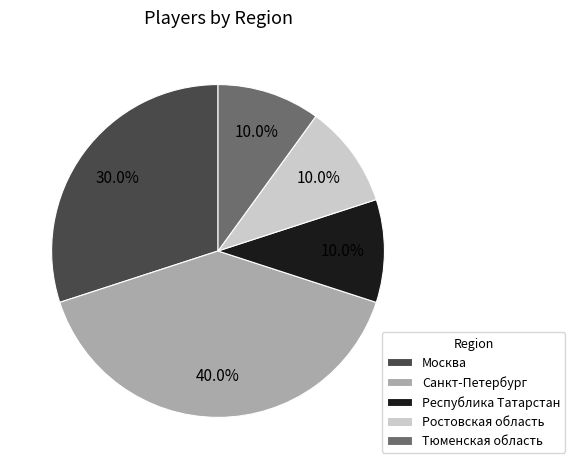

Which has a higher value, Санкт-Петербург or Москва?

Санкт-Петербург